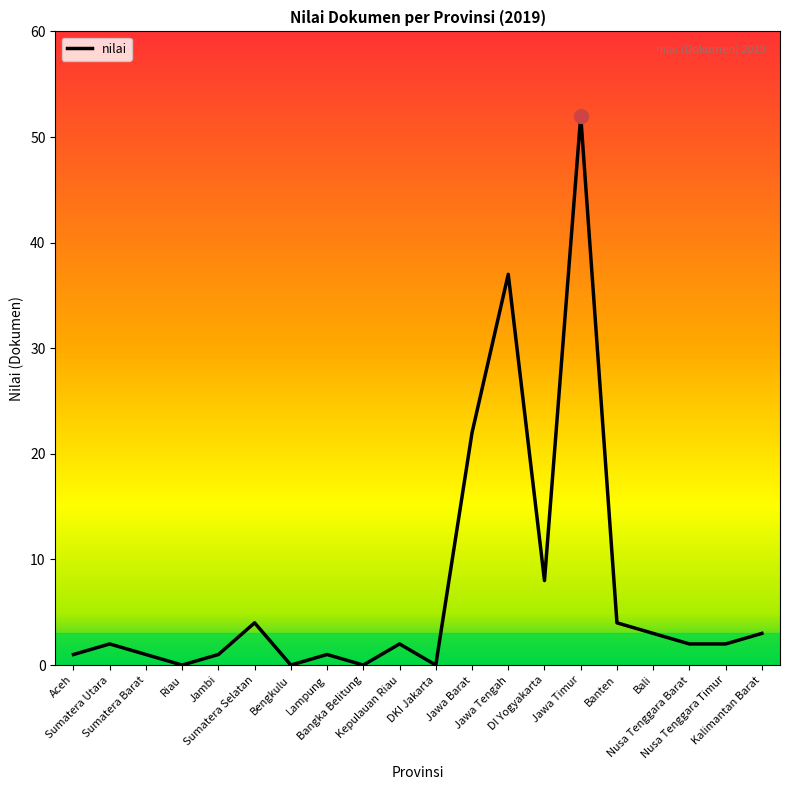

Reading right to left, transcribe all the data shown in this chart.

3	2	2	3	4	52	8	37	22	0	2	0	1	0	4	1	0	1	2	1